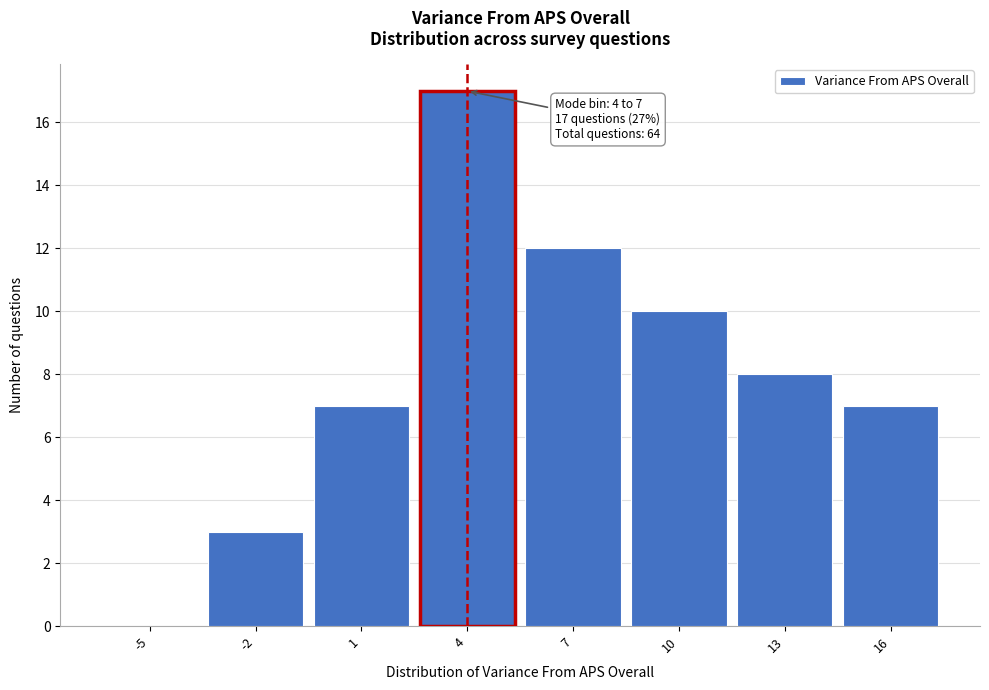

Reading left to right, extract all data points from this chart.

-5=0	-2=3	1=7	4=17	7=12	10=10	13=8	16=7